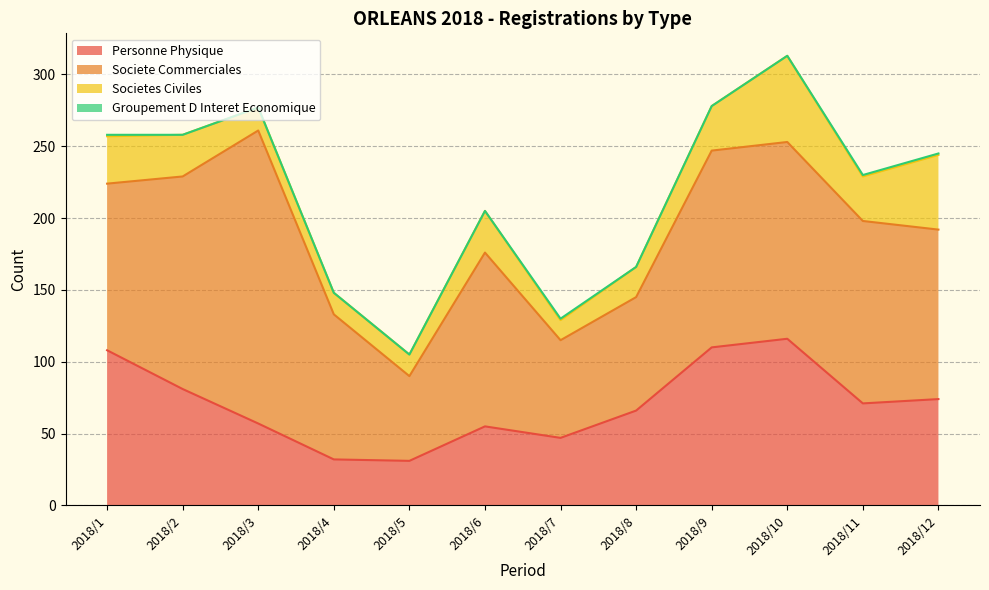

Which category has the highest value in the groupement_d_interet_economique series?

2018/1